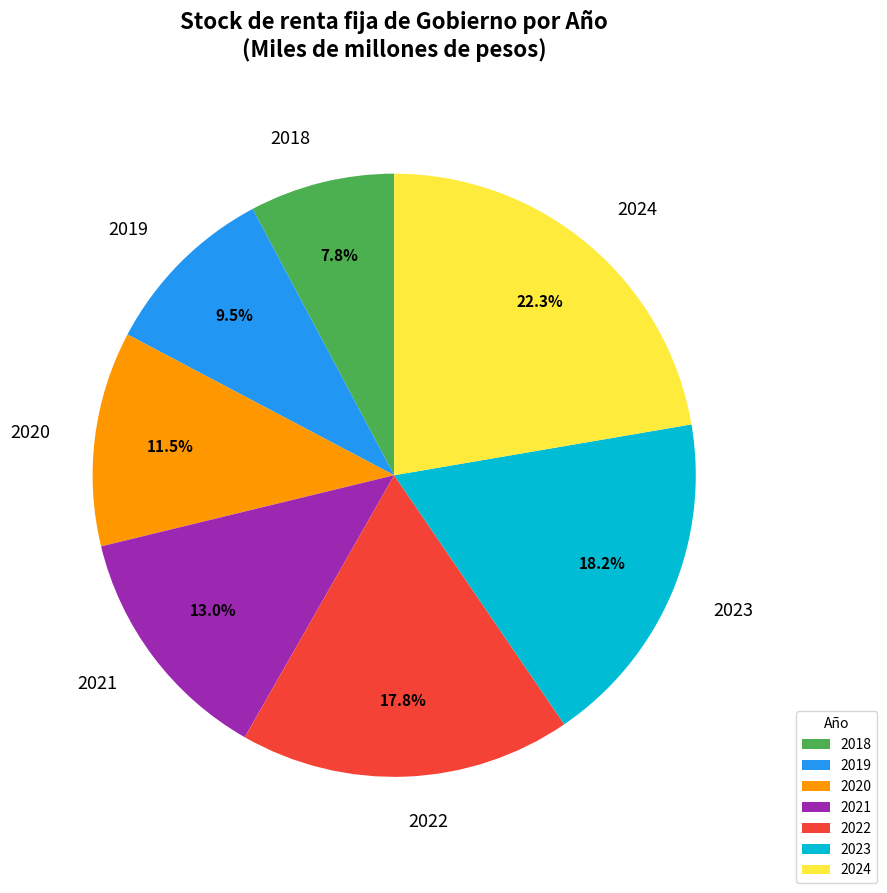

Does 2020 represent more than half of the total?

No